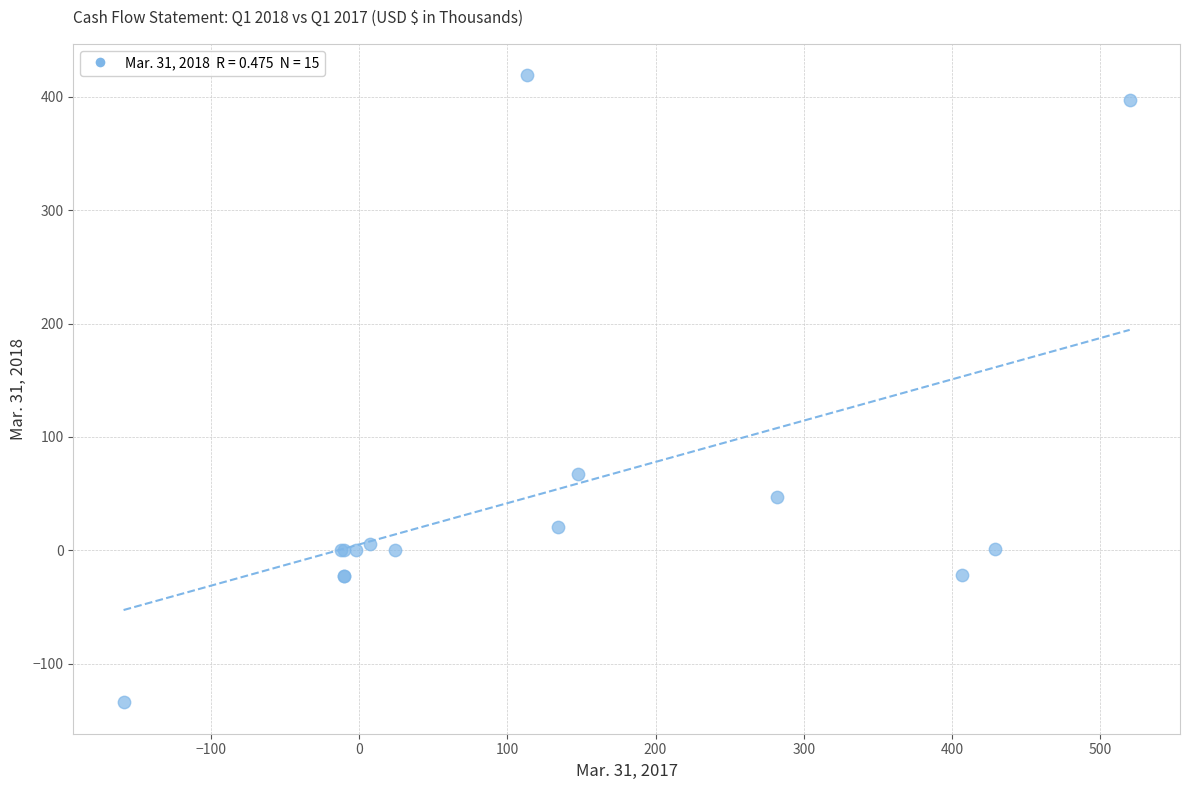

What Y value in the scatter plot is closest to 142?

67